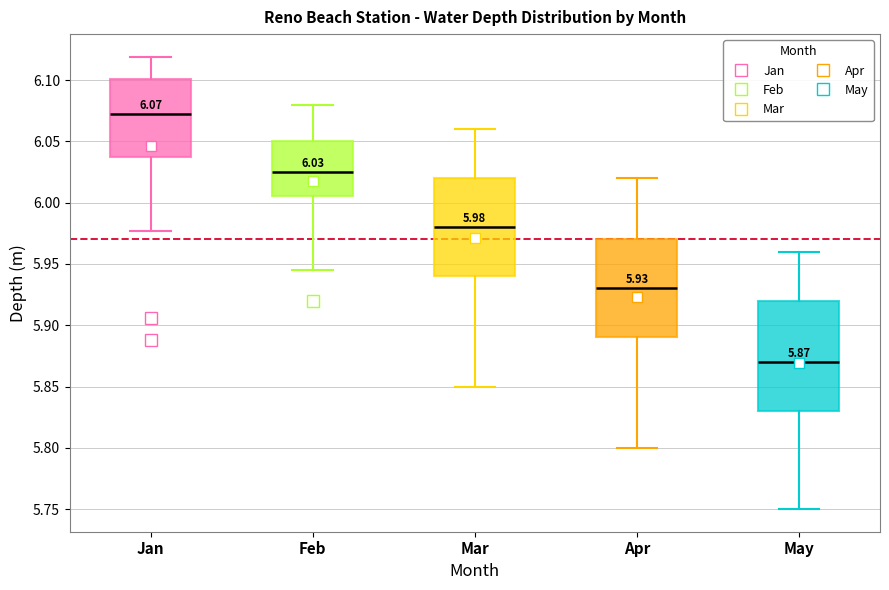

Which box has the lowest median line?

May